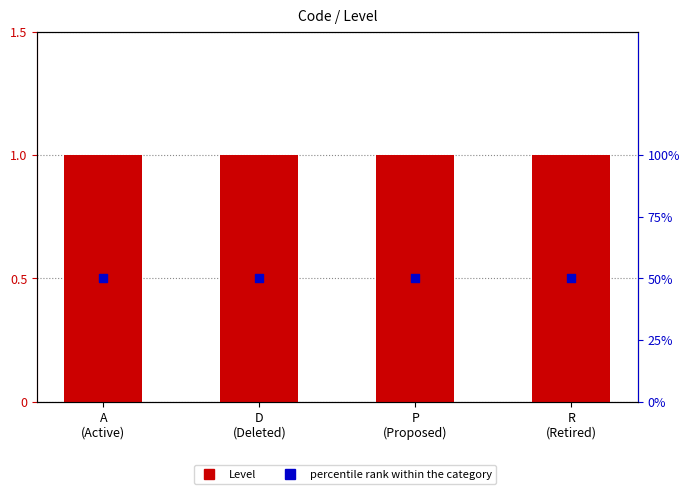

Which series has the widest spread of Y values?

Level